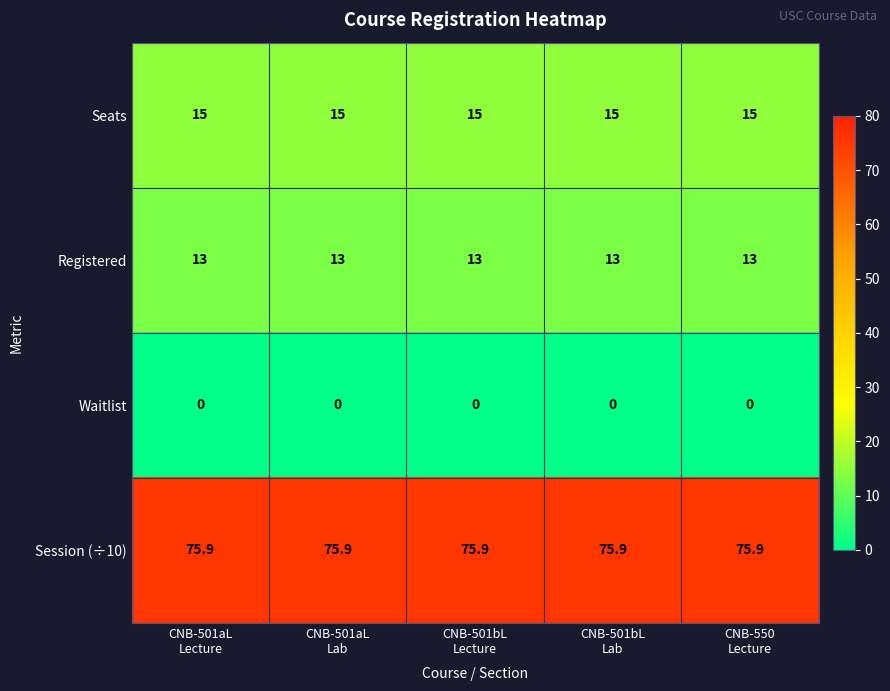

Which series has the largest total across all categories?

Session (÷10)